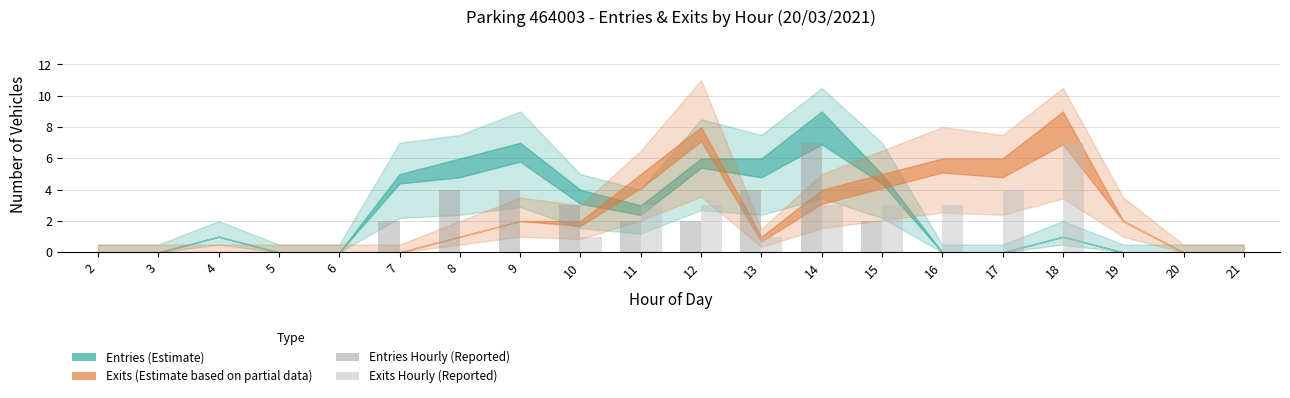

At which category is the sum across all series the highest?

14